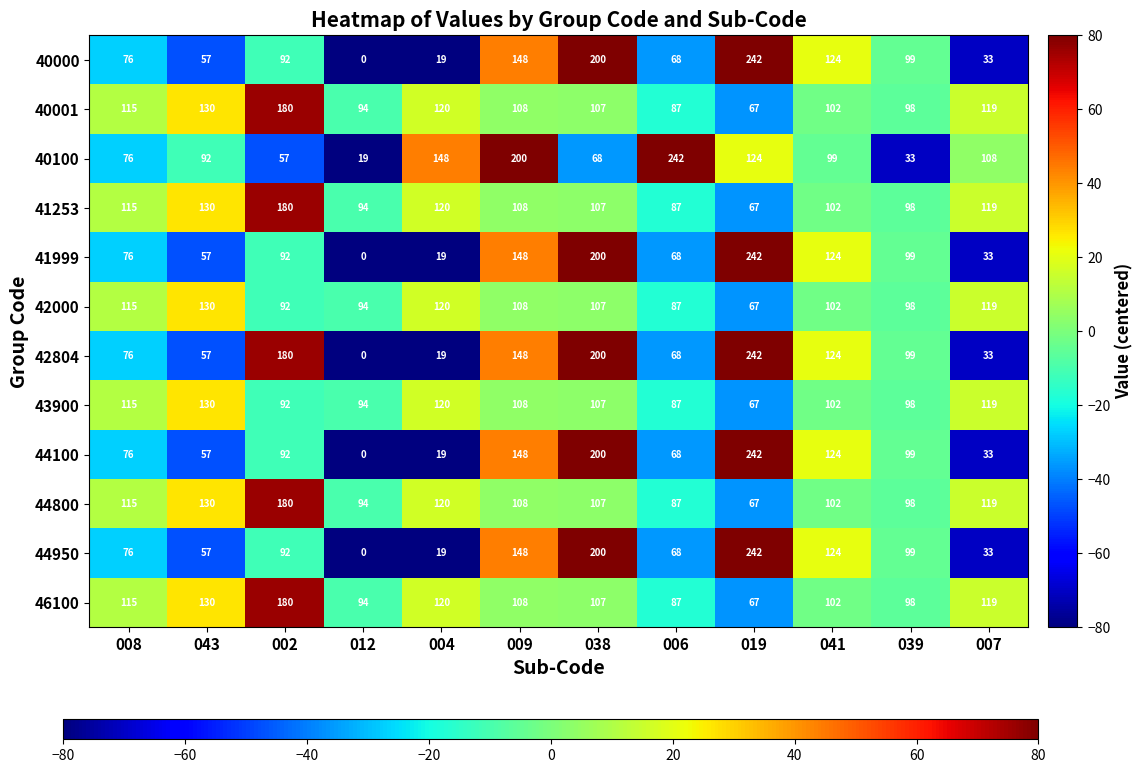

The 42804 series shows 0 at 012. True or false?

True